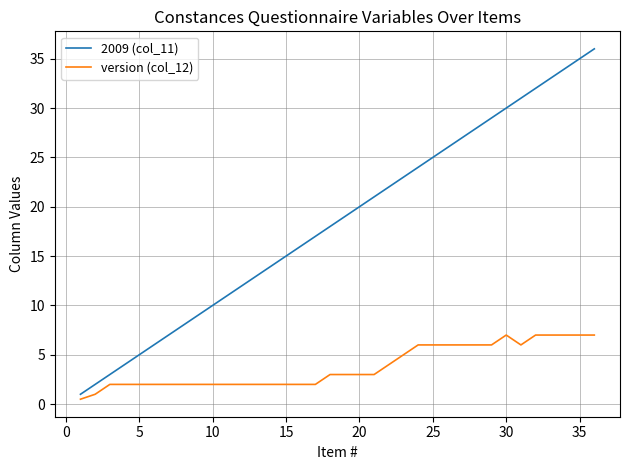

Which series has the largest total across all categories?

2009 (col_11)